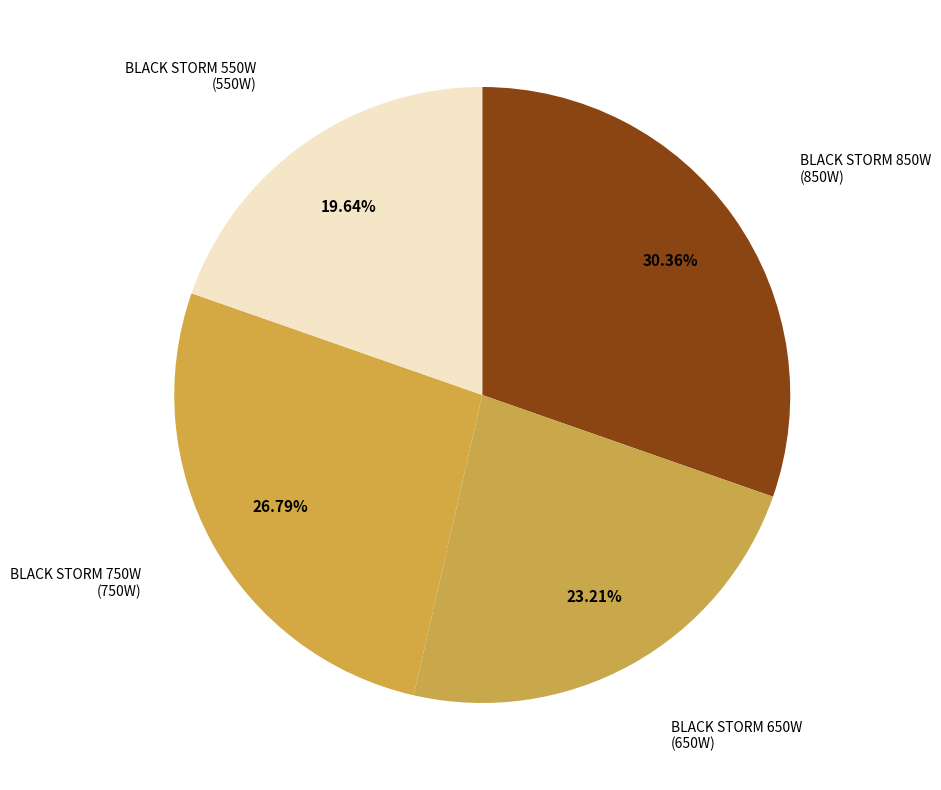

To the nearest percent, what portion does BLACK STORM 550W represent?

20%